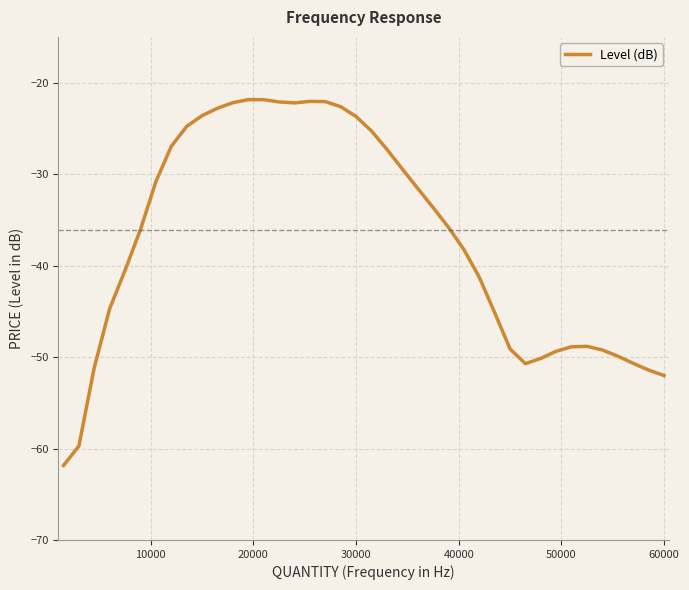

What is the greatest value displayed?

-21.9